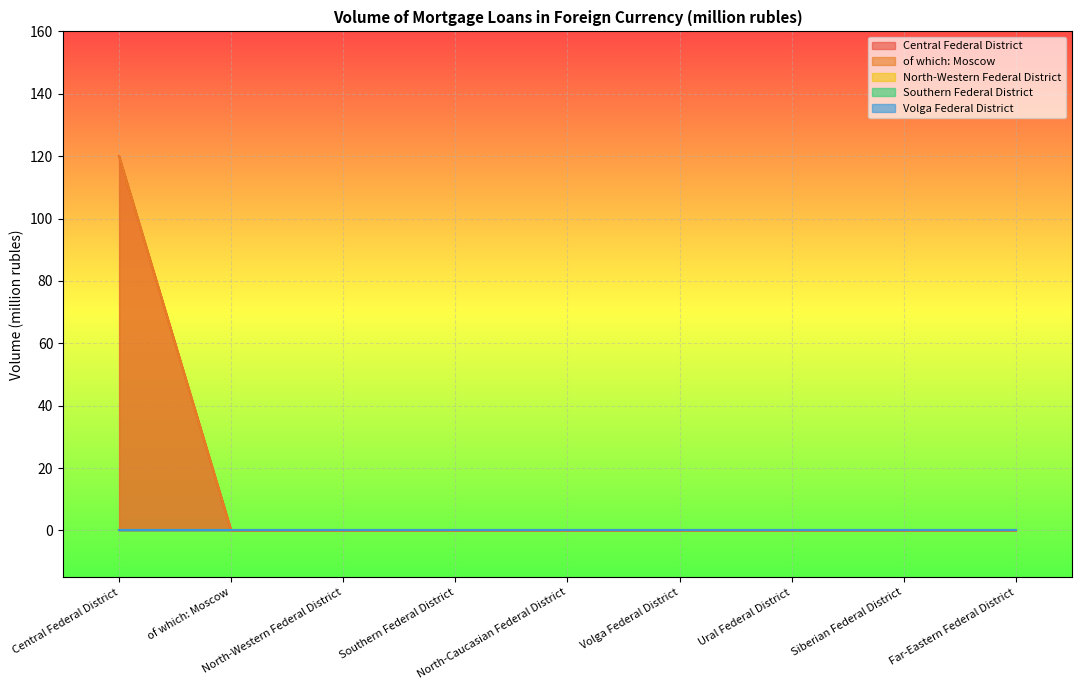

Reading right to left, extract all data points from this chart.

Central Federal District: 0	0	0	0	0	0	0	0	120
of which: Moscow: 0	0	0	0	0	0	0	0	120
North-Western Federal District: 0	0	0	0	0	0	0	0	0
Southern Federal District: 0	0	0	0	0	0	0	0	0
Volga Federal District: 0	0	0	0	0	0	0	0	0